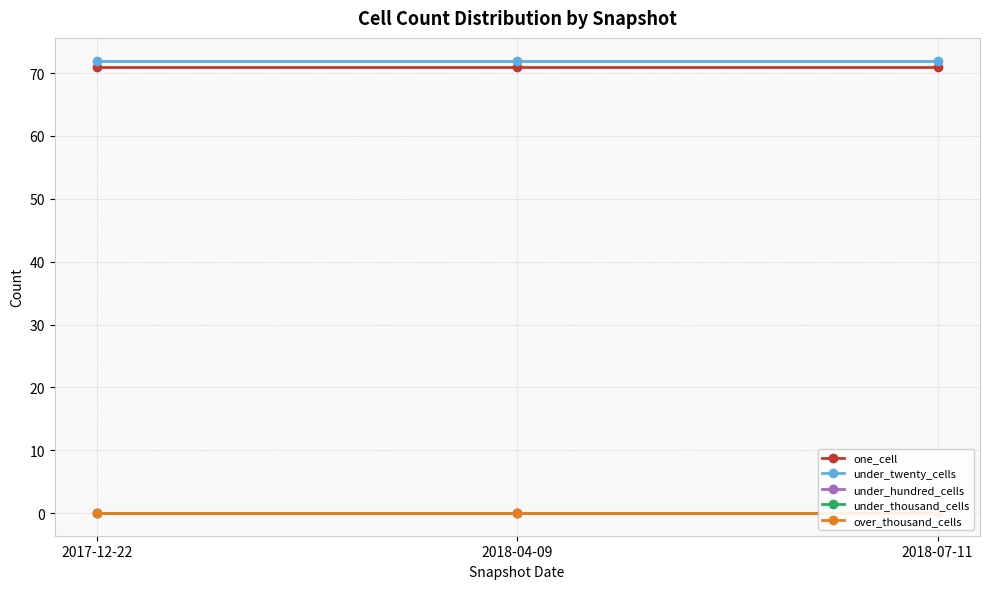

At which category is the sum across all series the highest?

2017-12-22